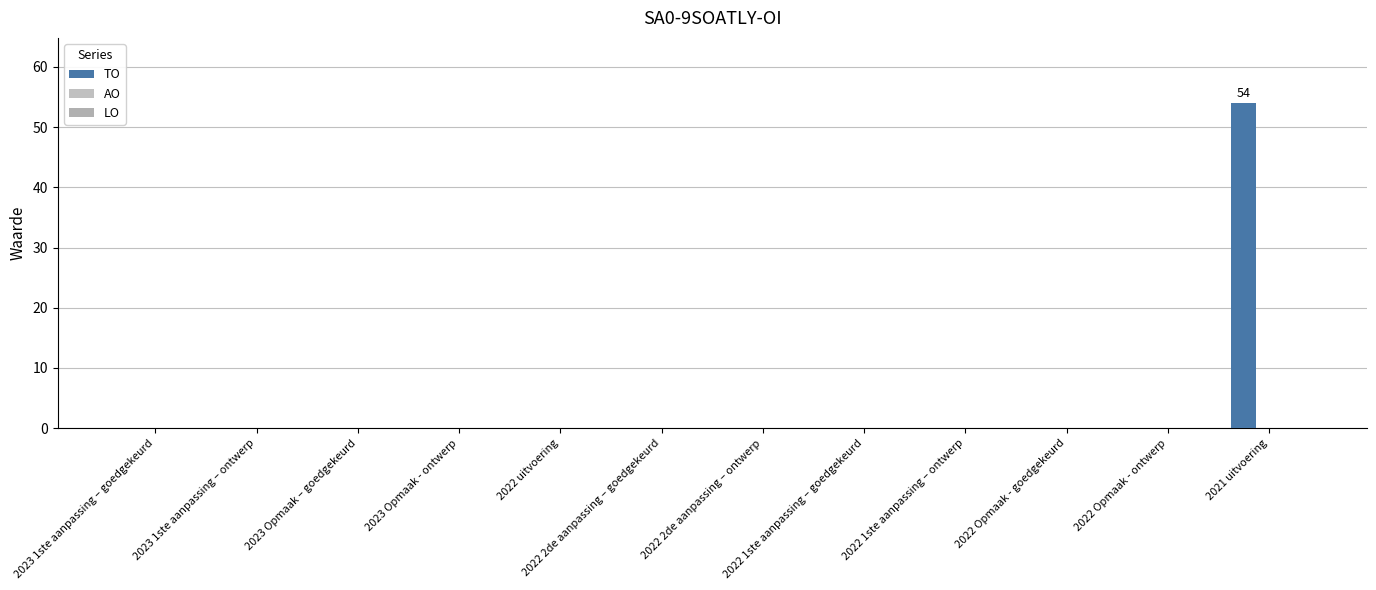

Are the bars horizontal?

No